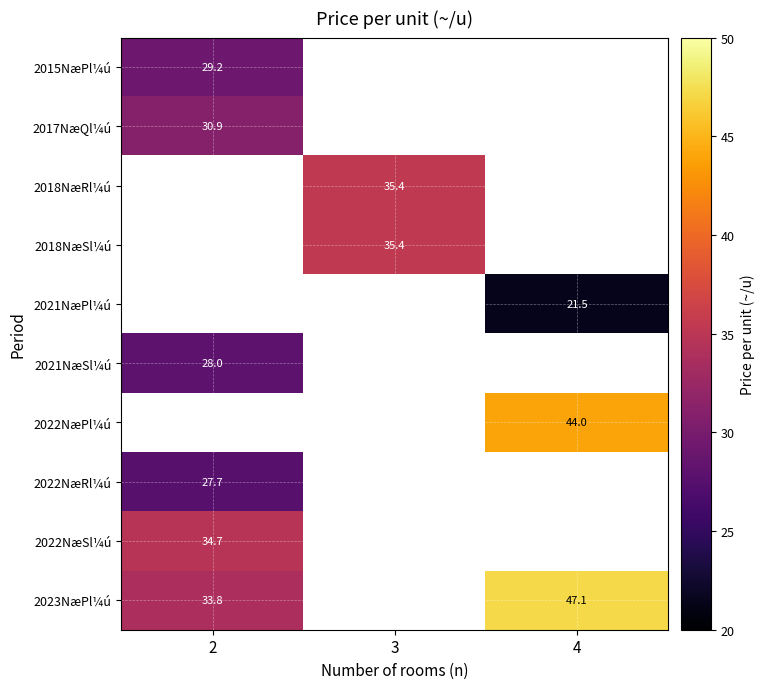

True or false: 2018NæSl¼ú has a value of 35.4 at 3.

True